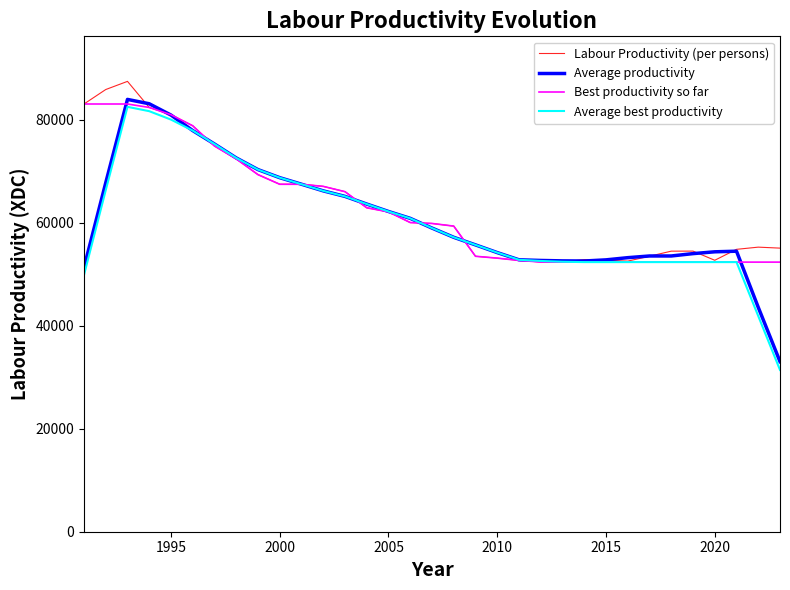

What is the smallest value displayed?

31421.8